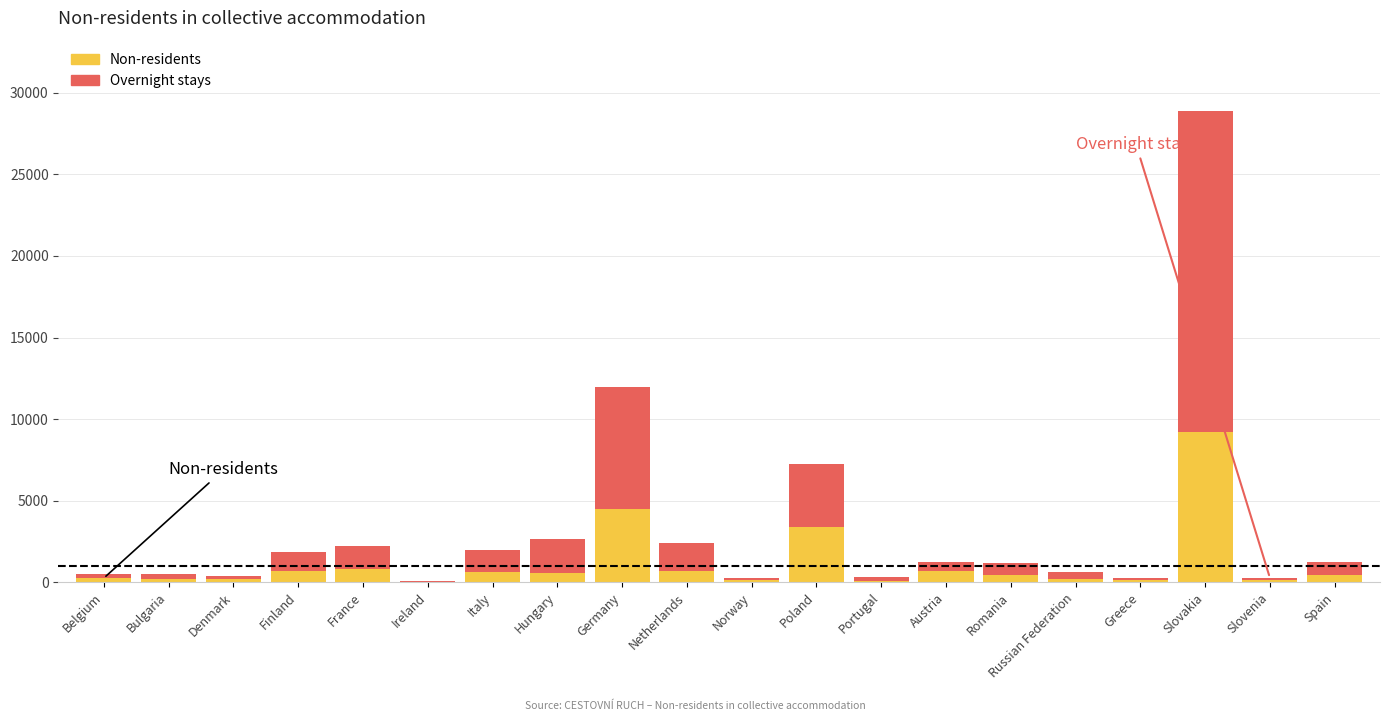

At which category is the sum across all series the highest?

Slovakia